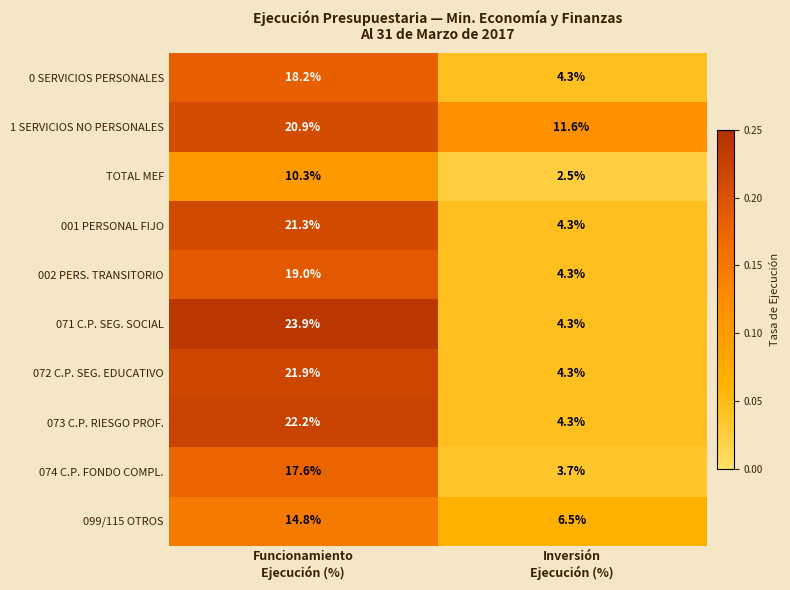

Reading right to left, transcribe all the data shown in this chart.

0 SERVICIOS PERSONALES: 4.3	18.2
1 SERVICIOS NO PERSONALES: 11.6	20.9
TOTAL MEF: 2.5	10.3
001 PERSONAL FIJO: 4.3	21.3
002 PERS. TRANSITORIO: 4.3	19.0
071 C.P. SEG. SOCIAL: 4.3	23.9
072 C.P. SEG. EDUCATIVO: 4.3	21.9
073 C.P. RIESGO PROF.: 4.3	22.2
074 C.P. FONDO COMPL.: 3.7	17.6
099/115 OTROS: 6.5	14.8